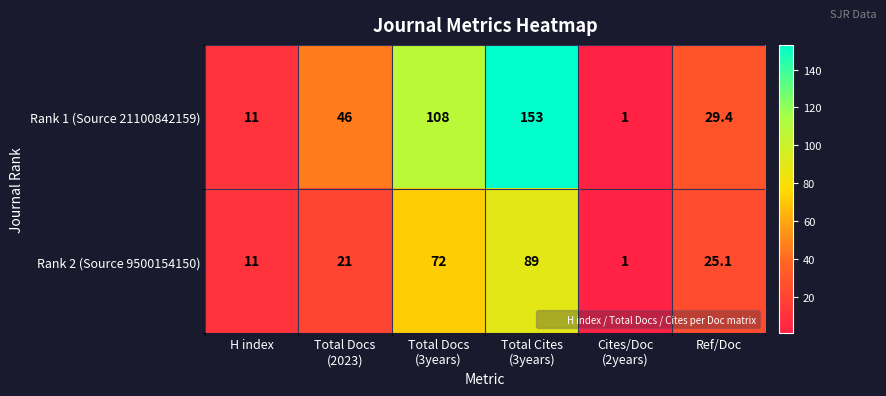

At which category is the sum across all series the highest?

Total Cites
(3years)